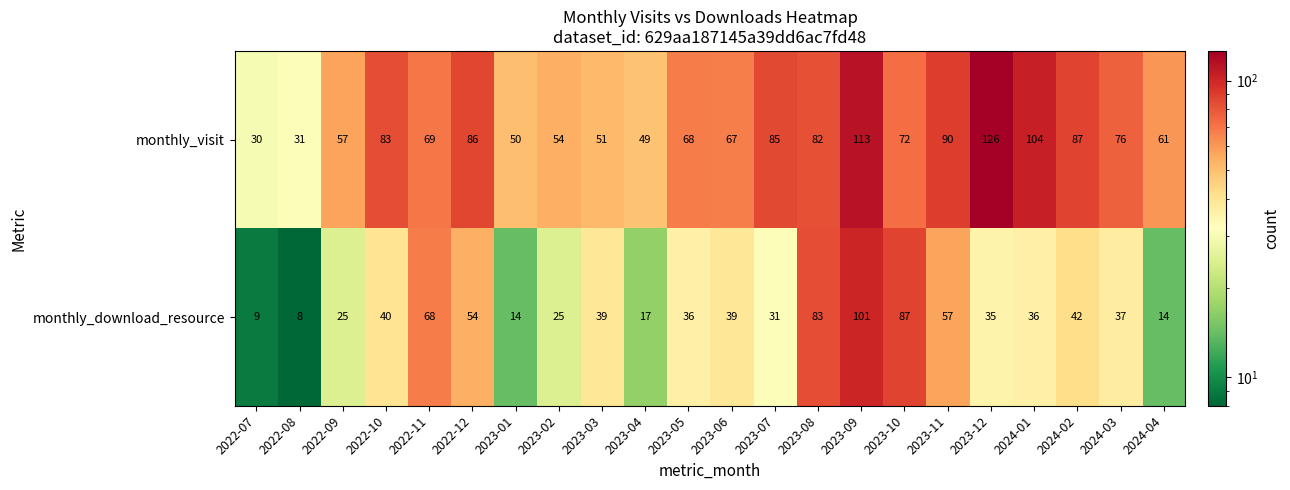

What is the lowest value of the monthly_download_resource series?

8